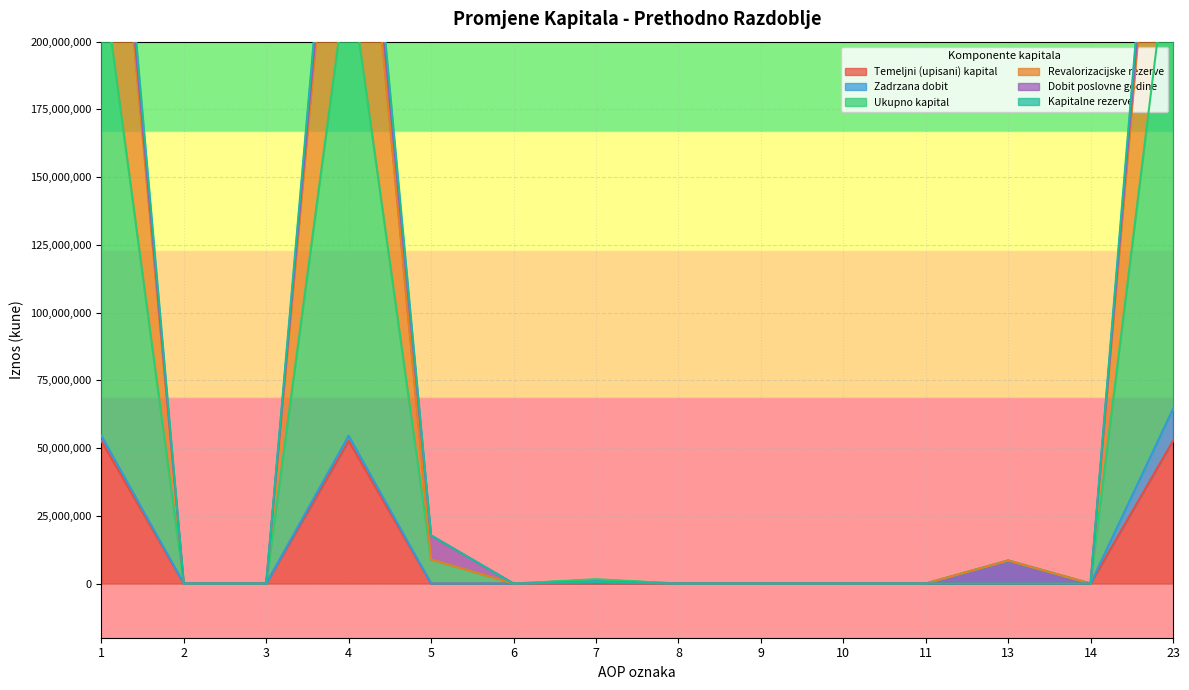

What is the sum of the Kapitalne rezerve values at 1 and 6?

338665573